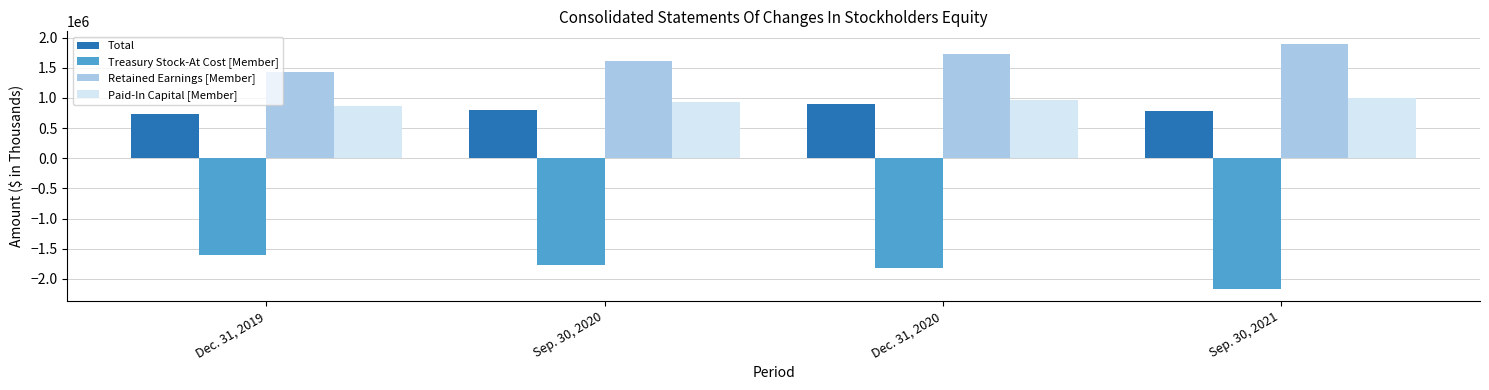

What is the difference between the highest and lowest values at Sep. 30, 2021?

4068885